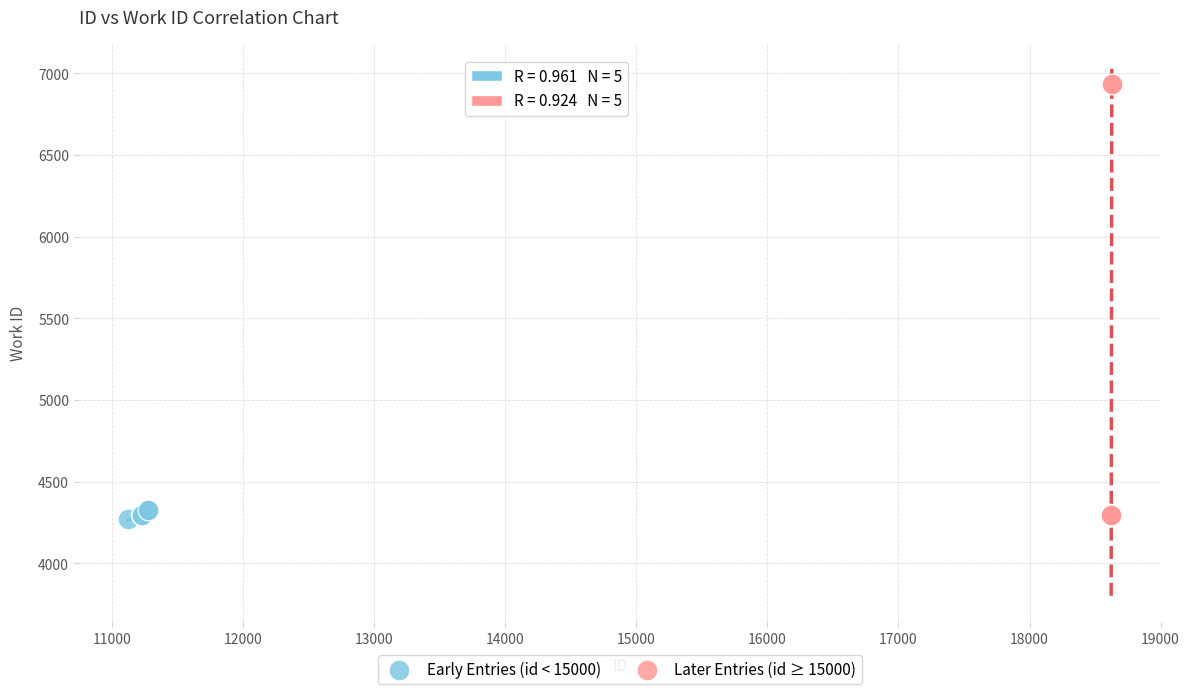

Which series contains the highest Y value?

Later Entries (id ≥ 15000)